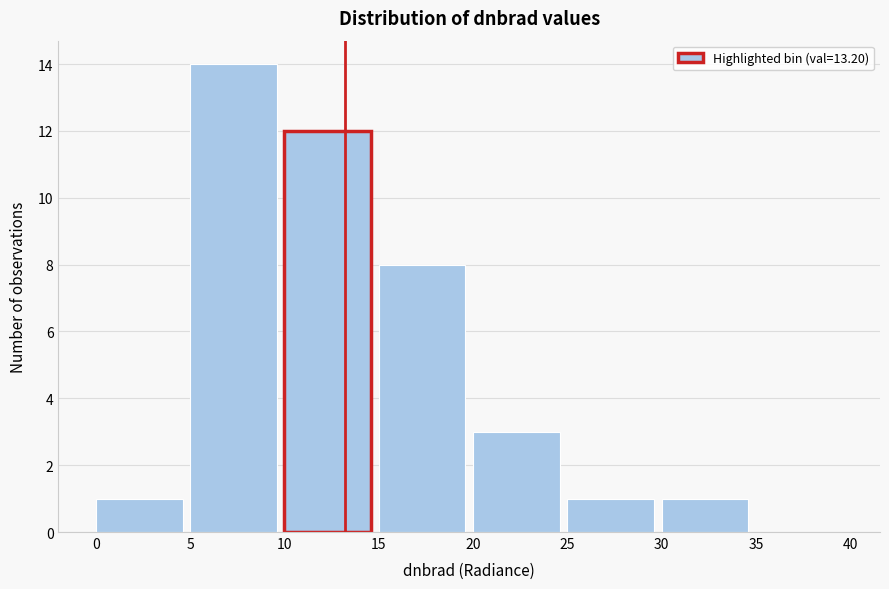

Which range on the x-axis has the tallest bar?

5 to 10